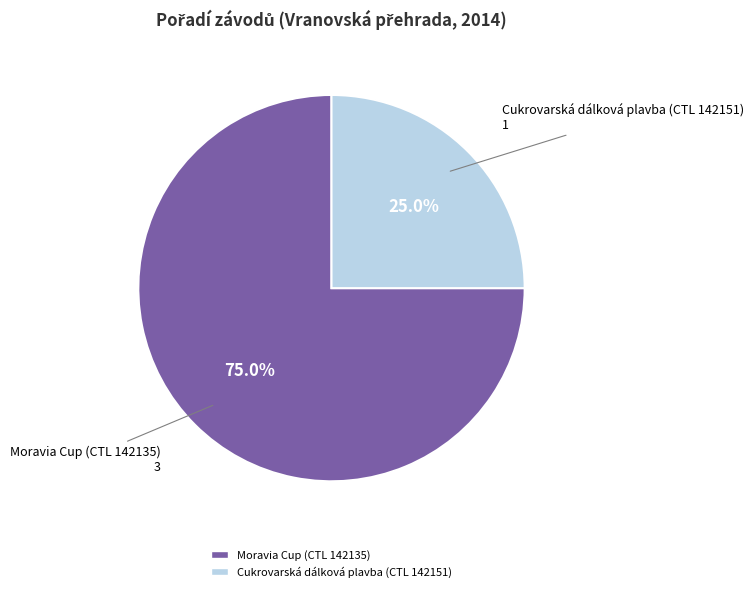

Does any single category account for the majority?

Yes